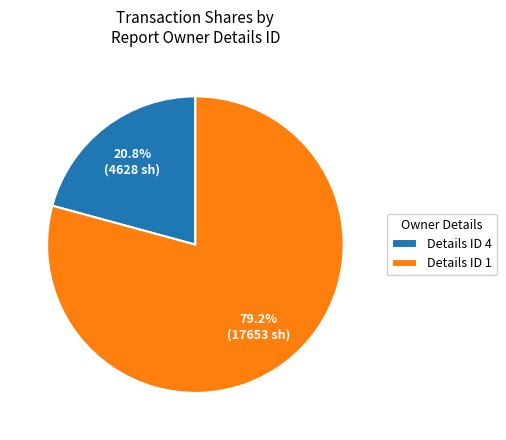

Count the number of slices in the pie.

2